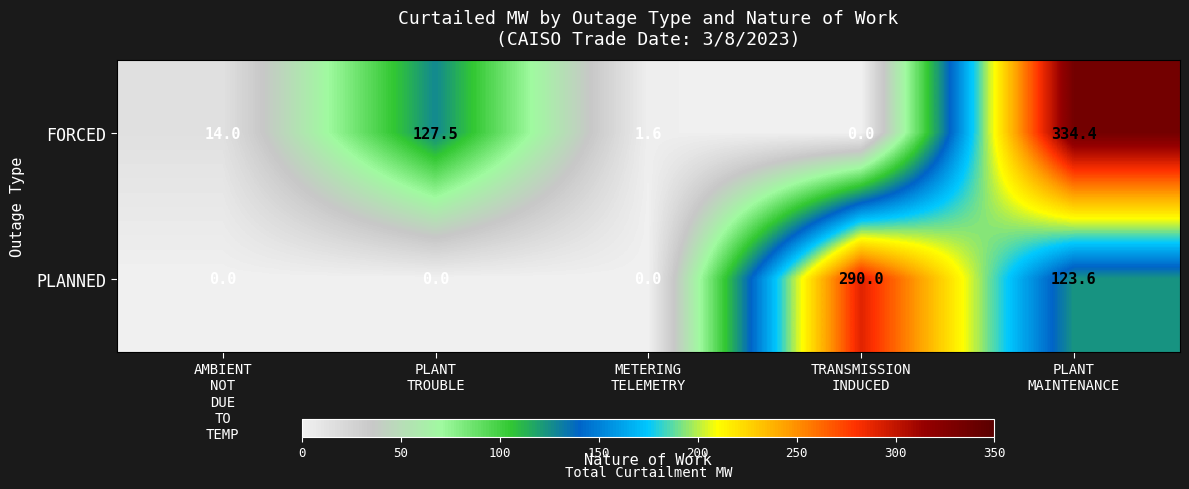

What is the difference between the maximum and minimum values in the PLANNED series?

290.0